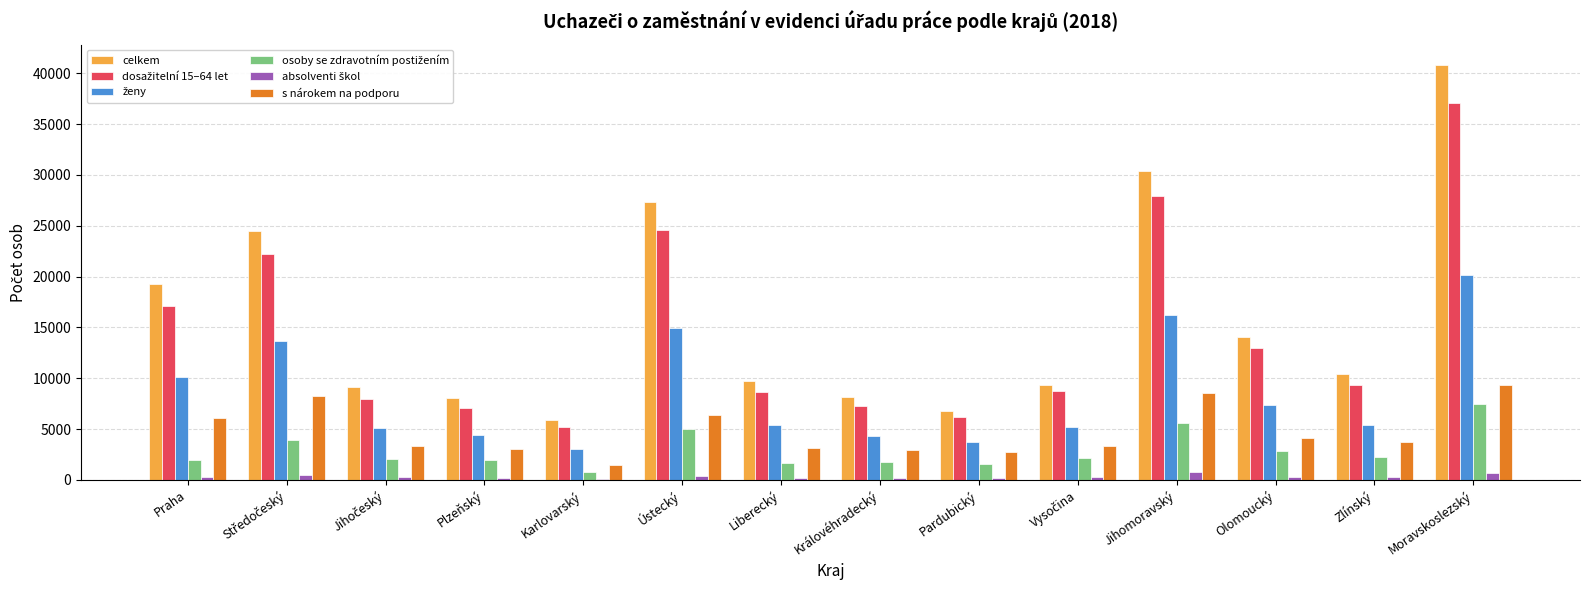

True or false: s nárokem na podporu has a value of 10283 at Praha.

False